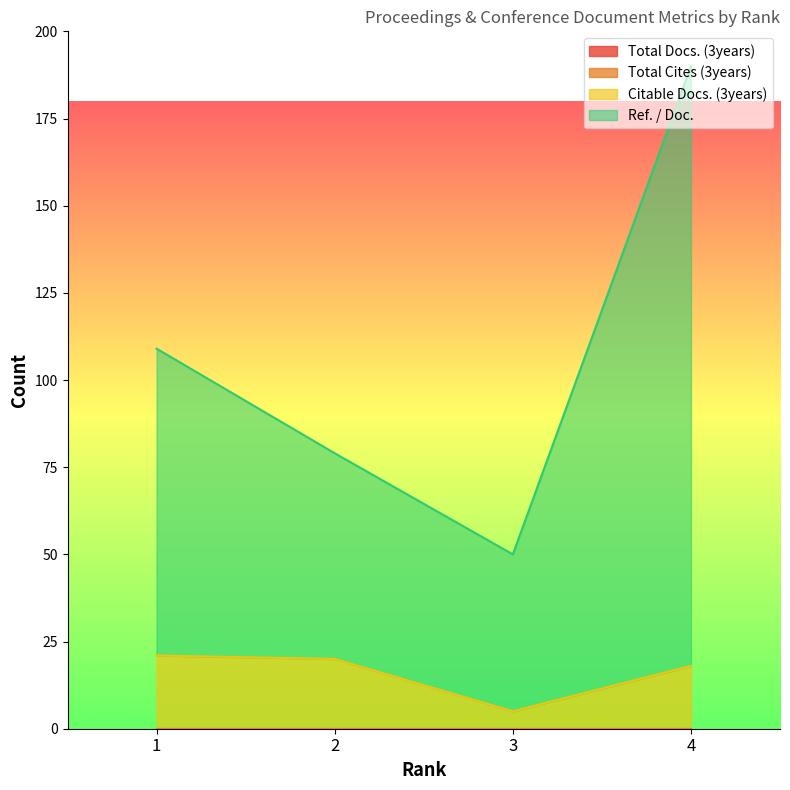

Which series changed the most between 1 and 4?

Ref. / Doc.